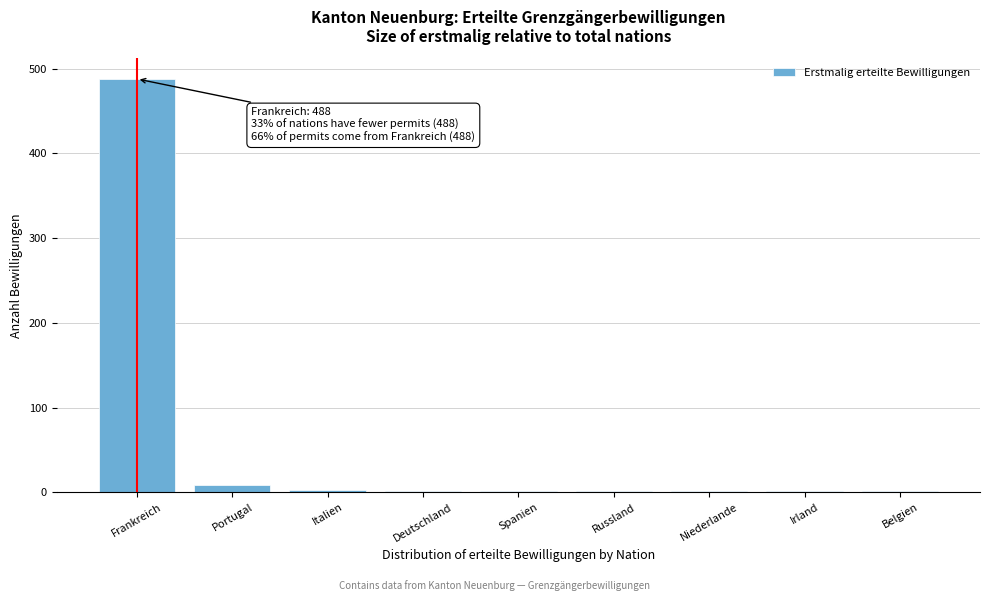

What is the greatest value displayed?

488